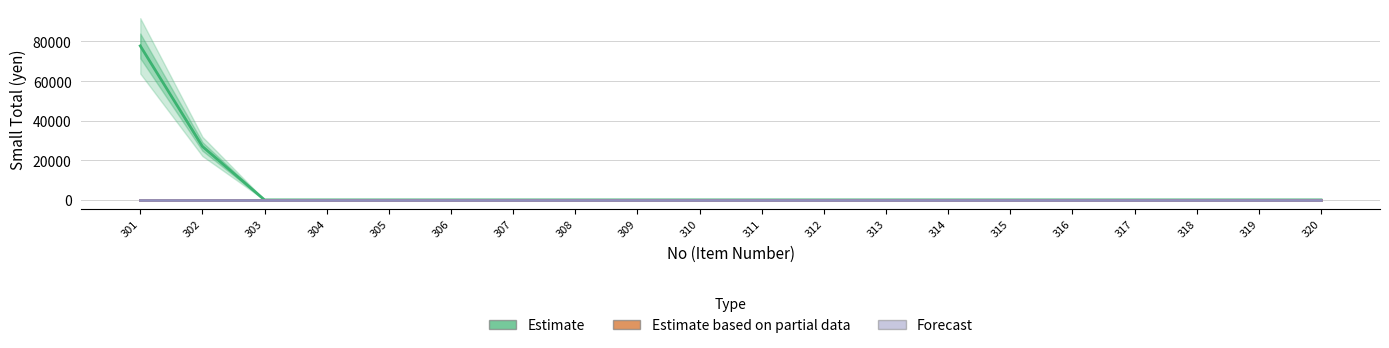

How many data points does each series have?

20